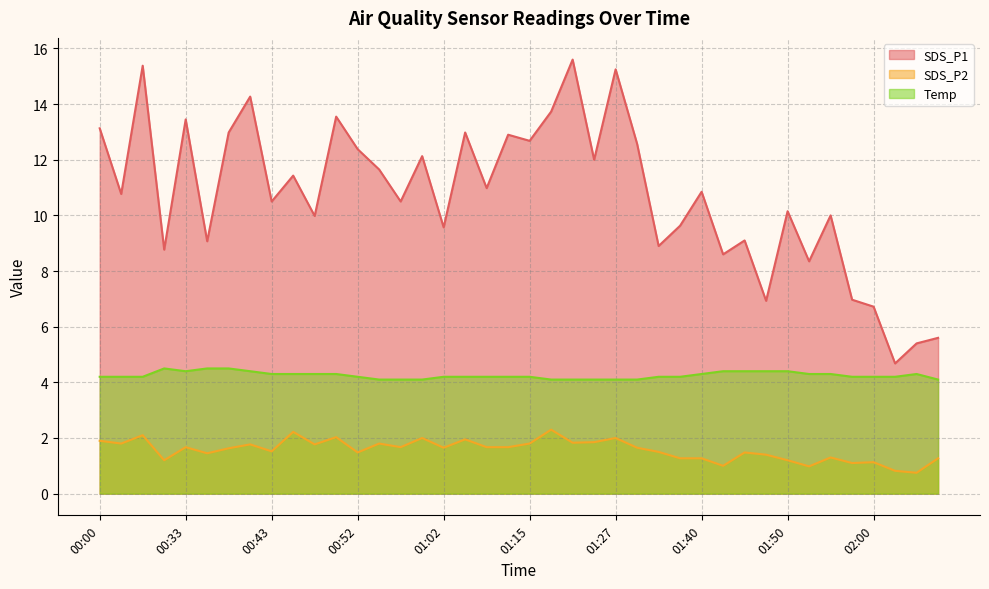

The value of SDS_P1 at 01:15 is 12.7. True or false?

True